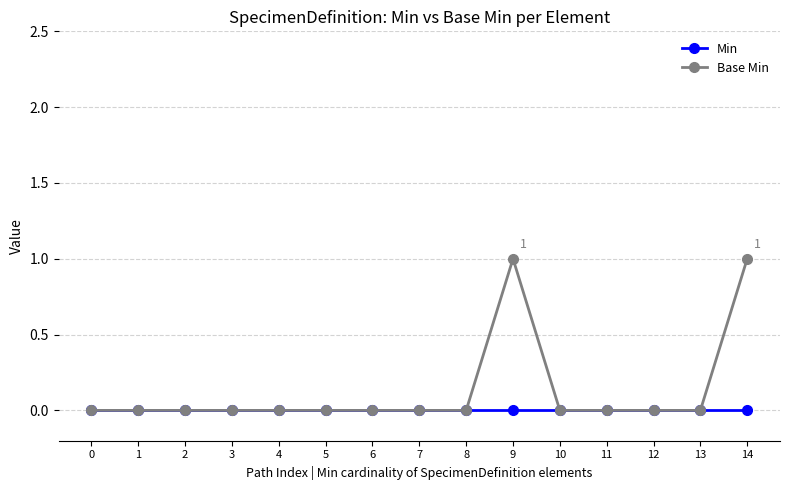

Is it true that Base Min equals 2 at 14?

False